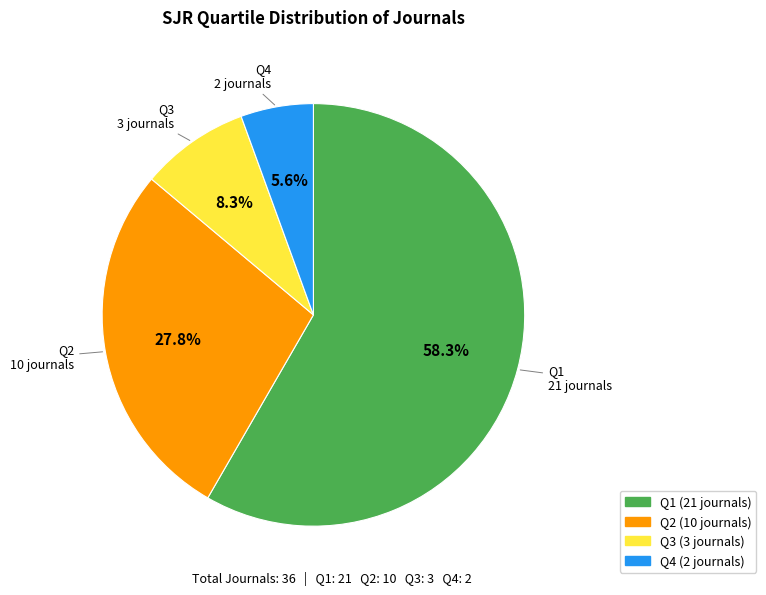

True or false: Q2 accounts for 28% of the total.

True